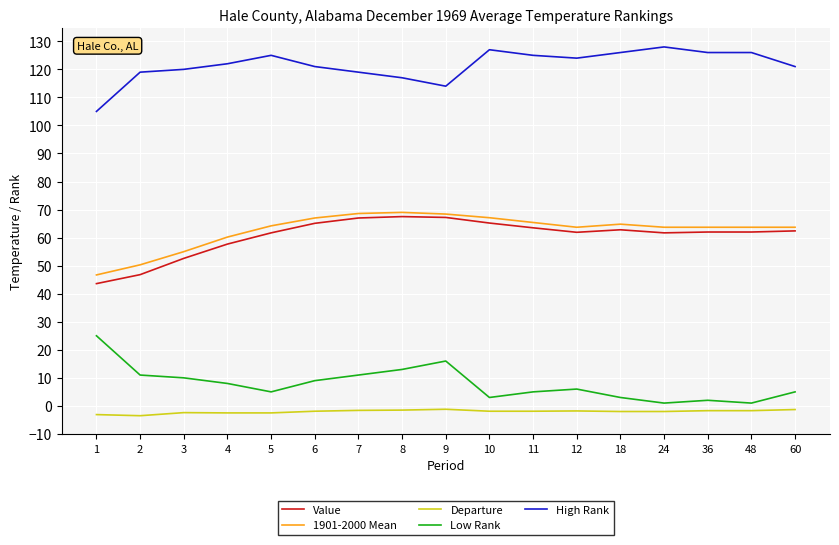

Which series has the largest total across all categories?

High Rank